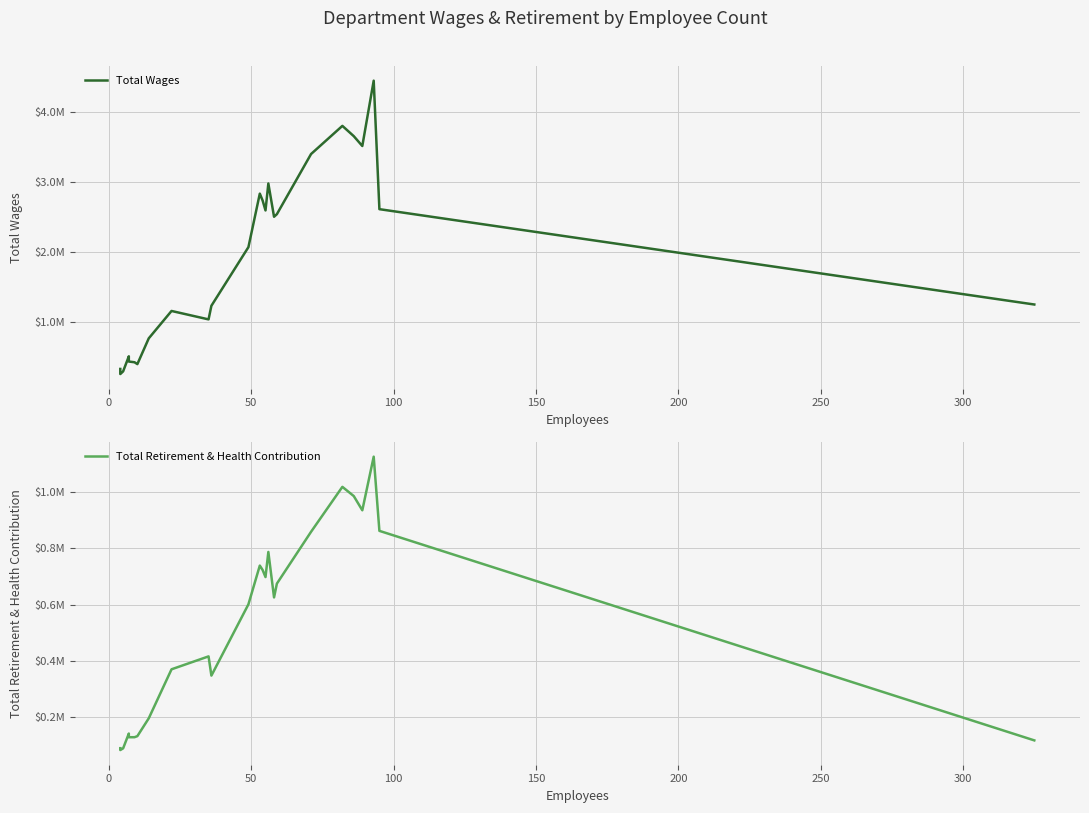

In Total Retirement & Health Contribution, how many points are higher than both neighbors (excluding endpoints)?

6